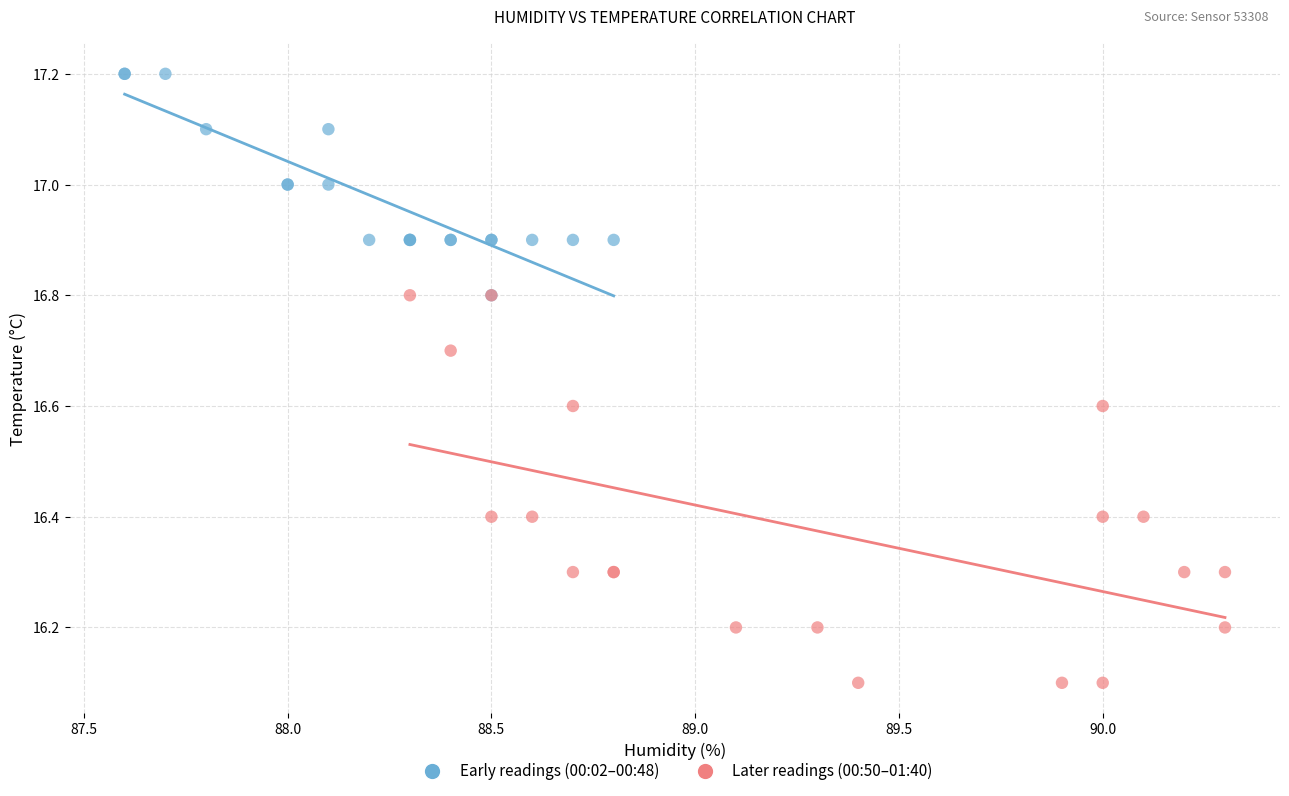

What are all the series names shown in the legend?

Early readings (00:02–00:48), Later readings (00:50–01:40)